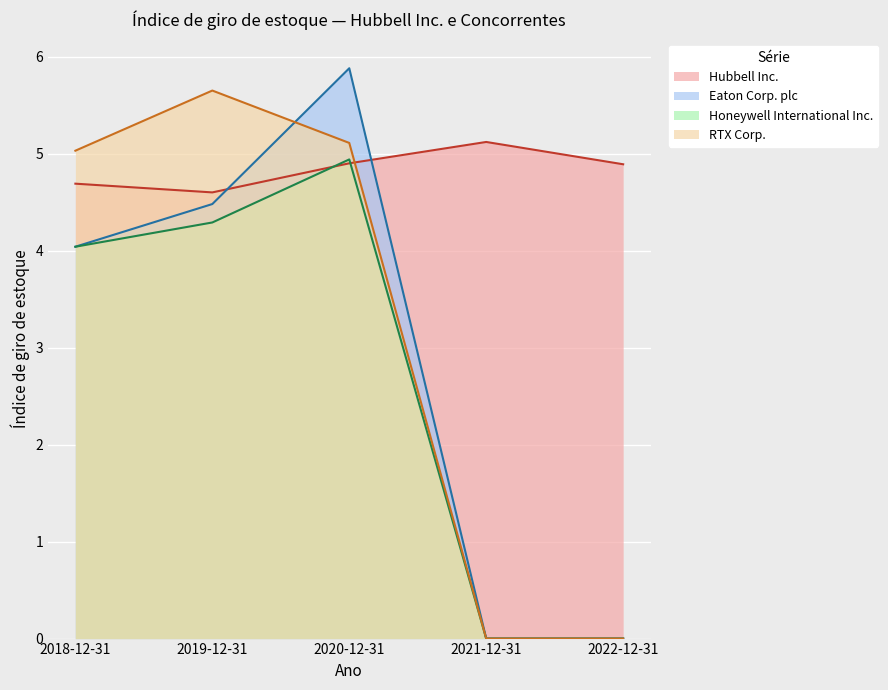

Reading right to left, what are all the values shown in this chart?

Hubbell Inc.: 2022-12-31=4.9	2021-12-31=5.1	2020-12-31=4.9	2019-12-31=4.6	2018-12-31=4.7
Eaton Corp. plc: 2022-12-31=0.0	2021-12-31=0.0	2020-12-31=5.9	2019-12-31=4.5	2018-12-31=4.0
Honeywell International Inc.: 2022-12-31=0.0	2021-12-31=0.0	2020-12-31=4.9	2019-12-31=4.3	2018-12-31=4.0
RTX Corp.: 2022-12-31=0.0	2021-12-31=0.0	2020-12-31=5.1	2019-12-31=5.7	2018-12-31=5.0